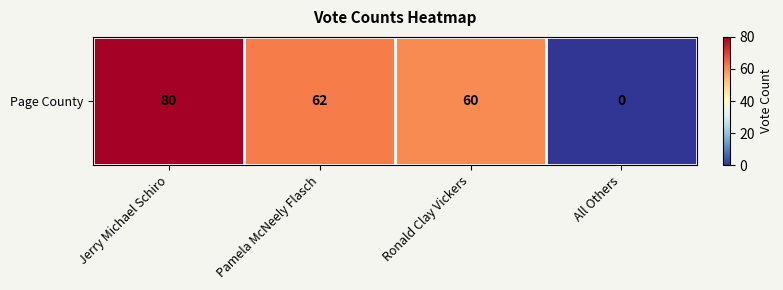

Which has a higher value, Ronald Clay Vickers or All Others?

Ronald Clay Vickers